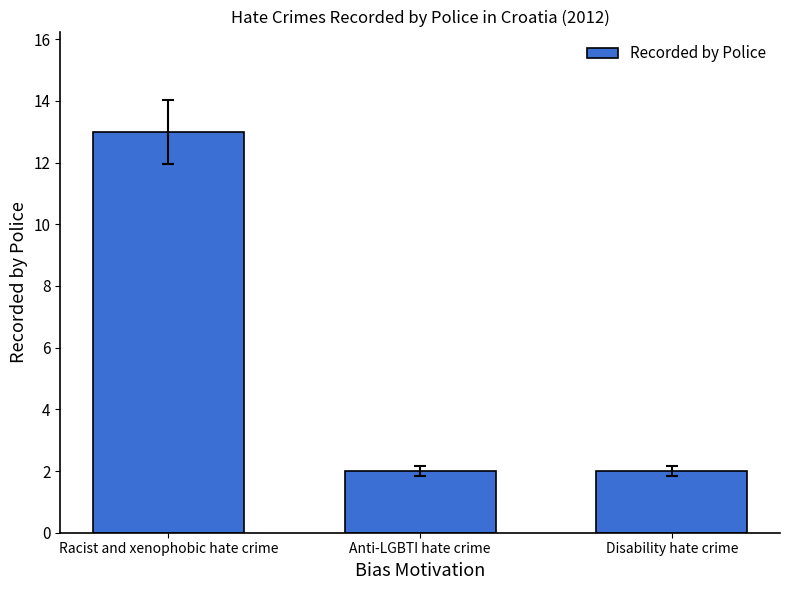

What is the average value?

6